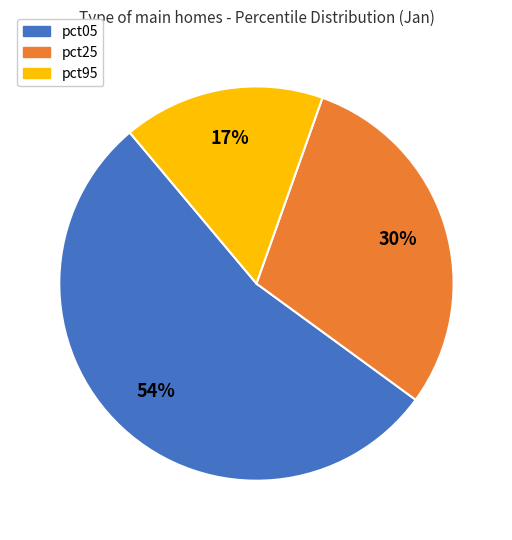

Is there a majority slice in this chart?

Yes